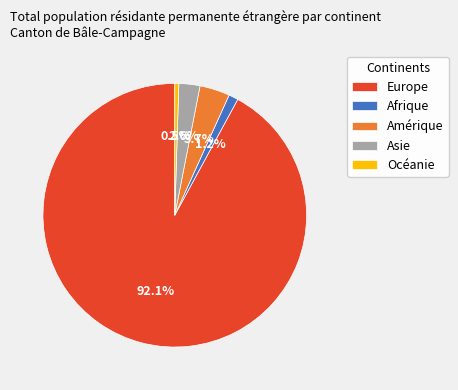

What percentage is the Europe slice, to the nearest percent?

92%